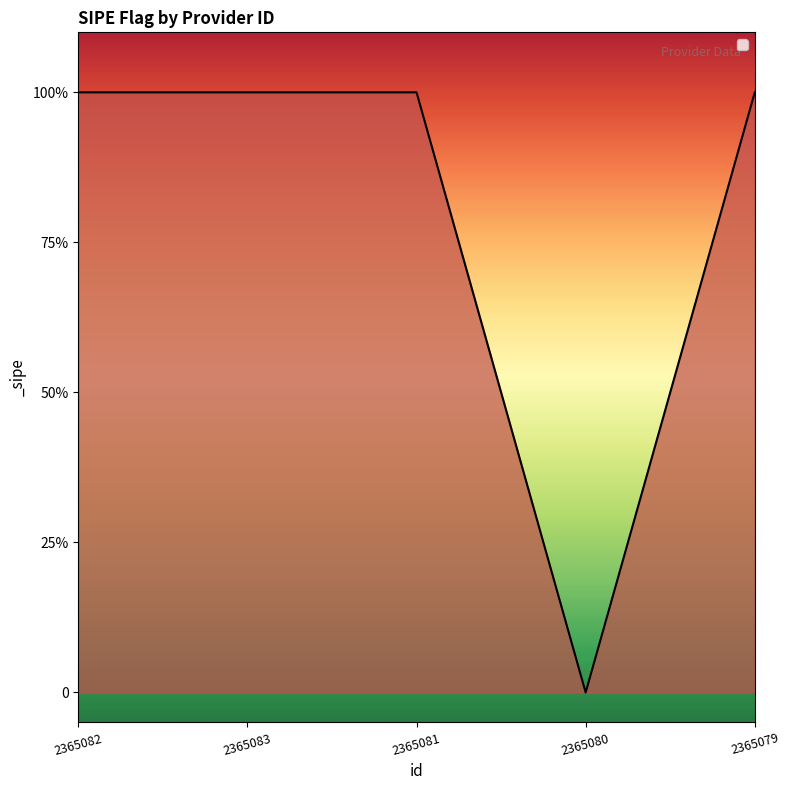

What position from the left is 2365081?

3